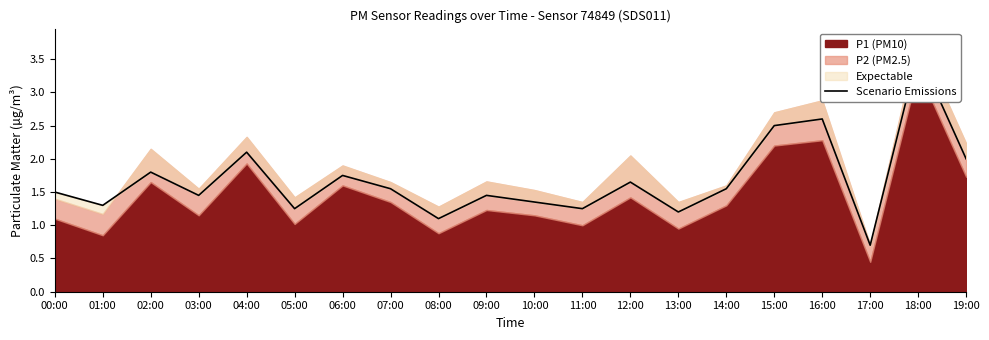

At which label is the value closest to 2?

19:00